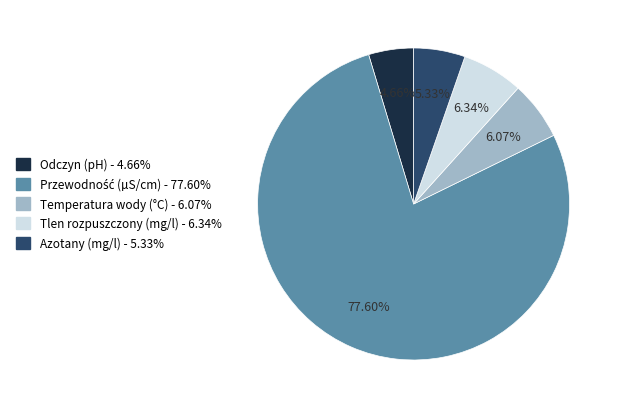

Which category has the smallest portion of the pie?

Odczyn (pH)